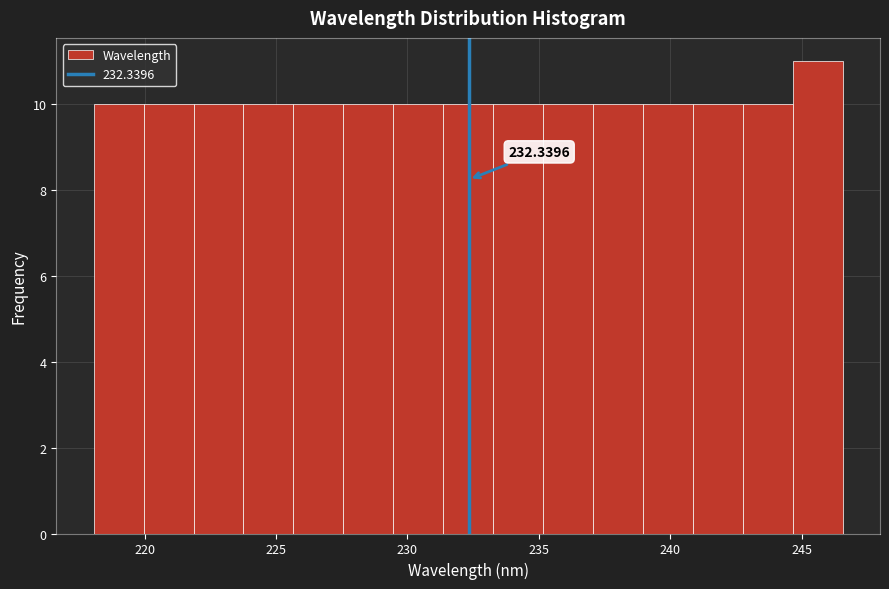

Read against the x-axis, roughly where is the centre of the tallest bar?

245.5